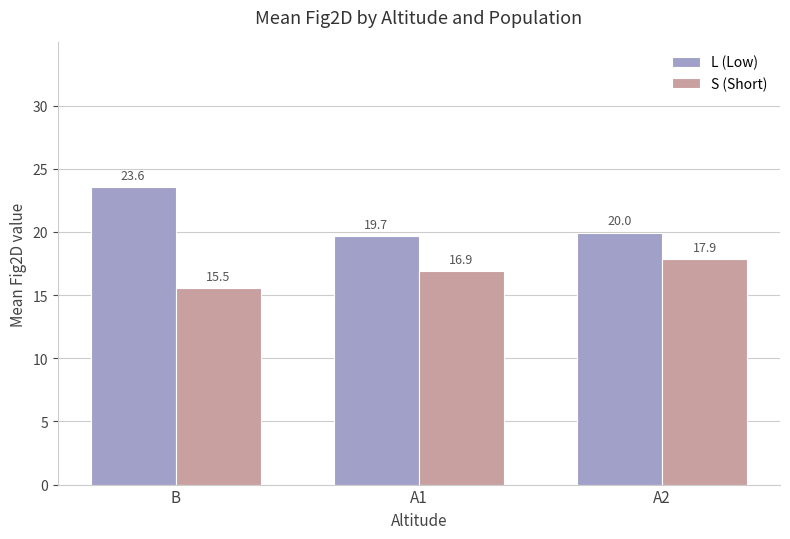

Which series changed the most between A1 and A2?

S (Short)